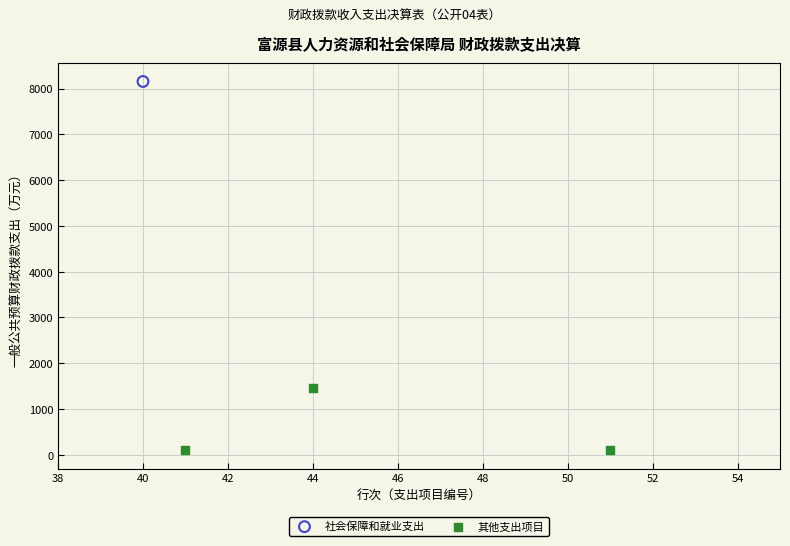

What are all the series names shown in the legend?

社会保障和就业支出, 其他支出项目